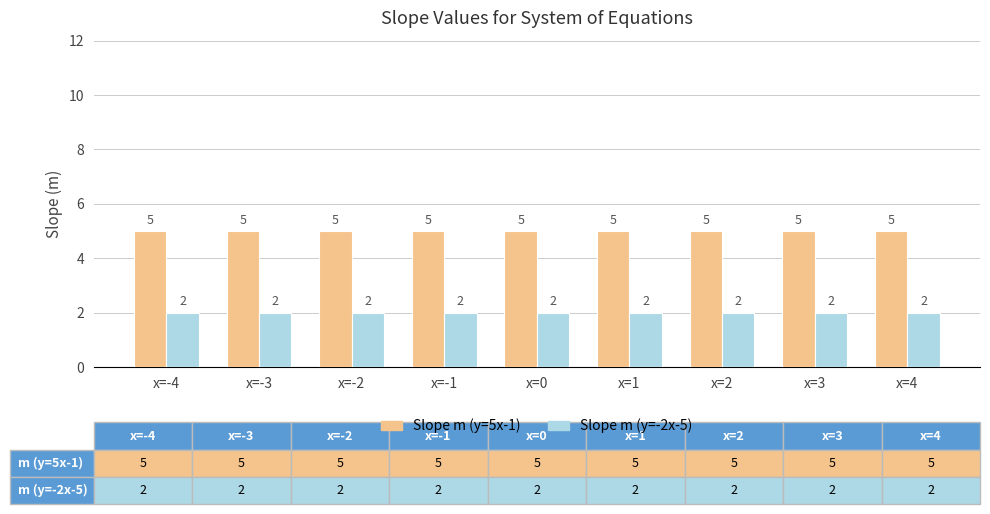

What are all the series names shown in the legend?

Slope m (y=5x-1), Slope m (y=-2x-5)